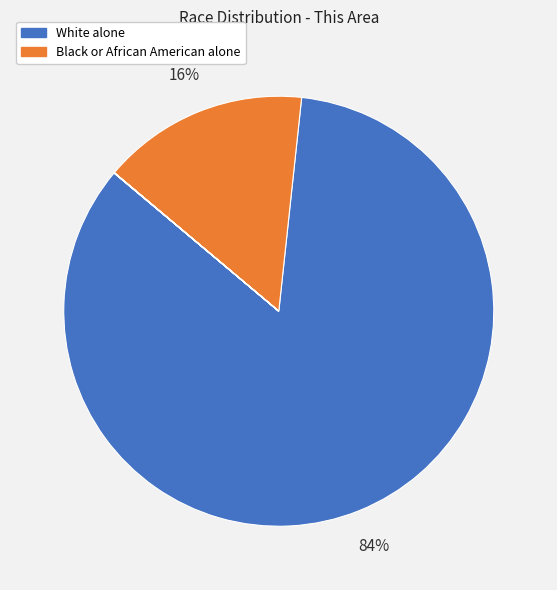

To the nearest percent, what is the difference between the largest and smallest slice percentages?

84%